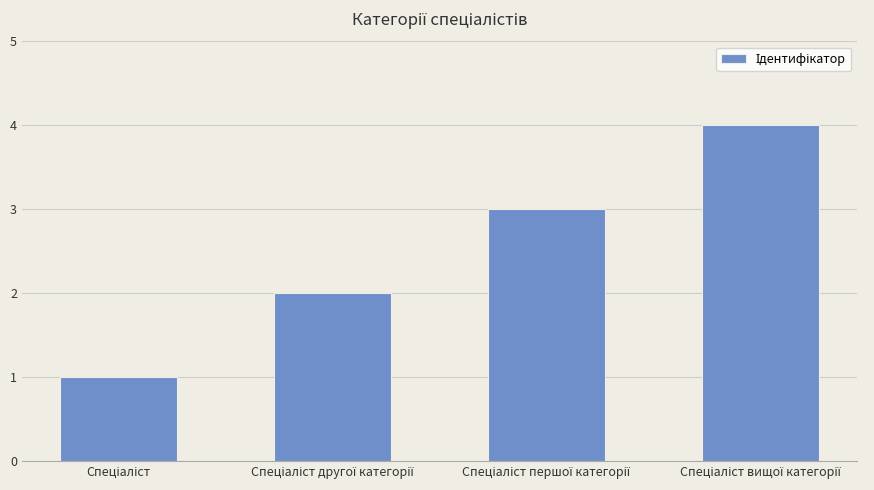

What is the maximum value shown in the chart?

4